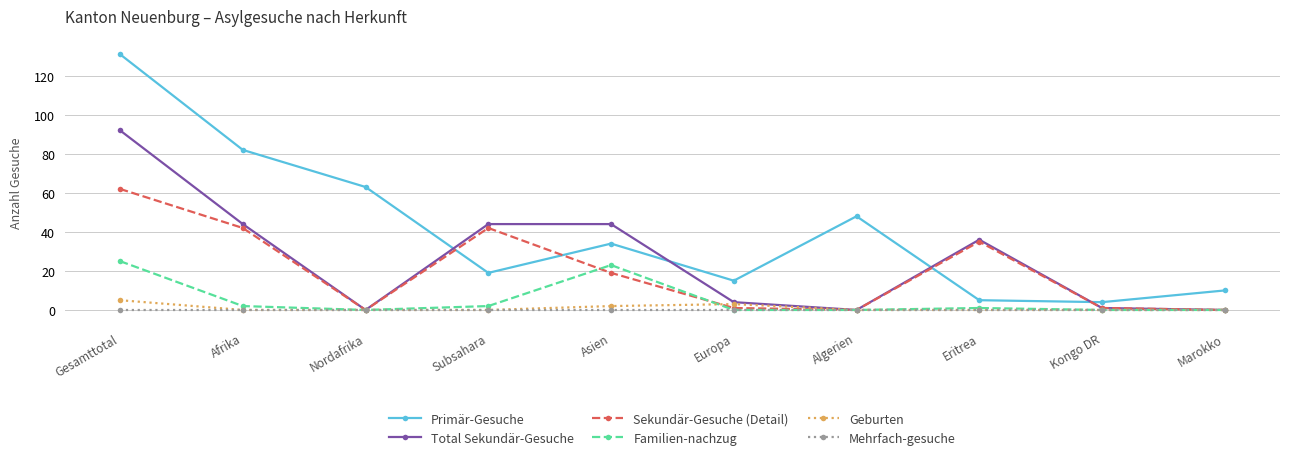

How many data points in Primär-Gesuche are less than 34?

5